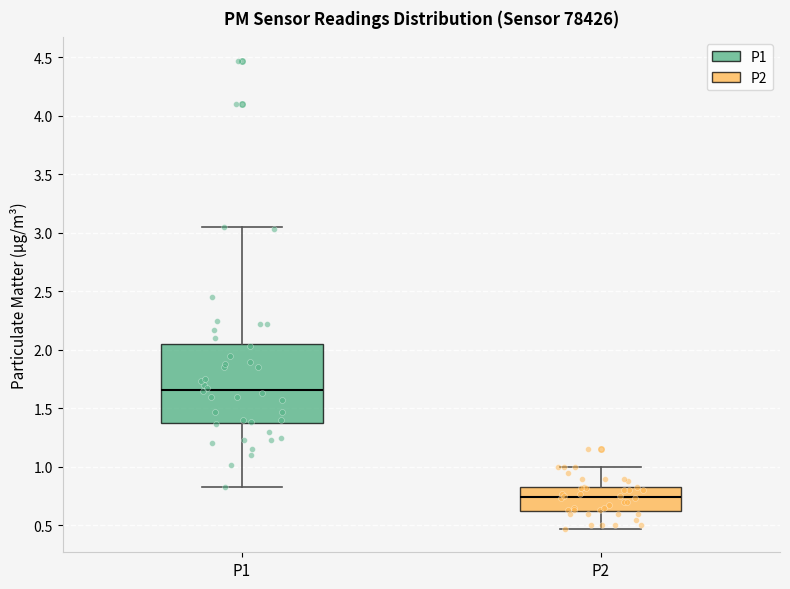

Comparing the boxes themselves (not the whiskers), which one is the tallest?

P1